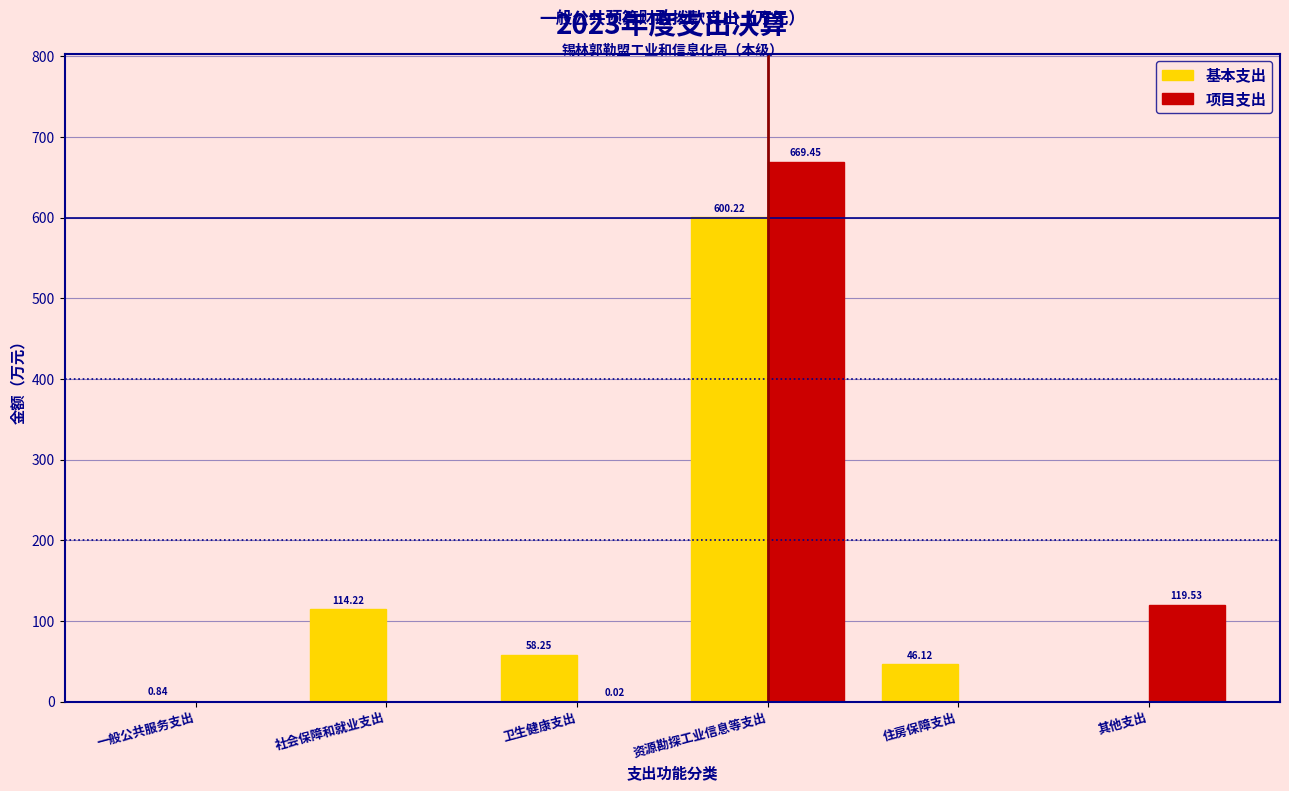

Where is 基本支出 nearest to the value 300?

社会保障和就业支出